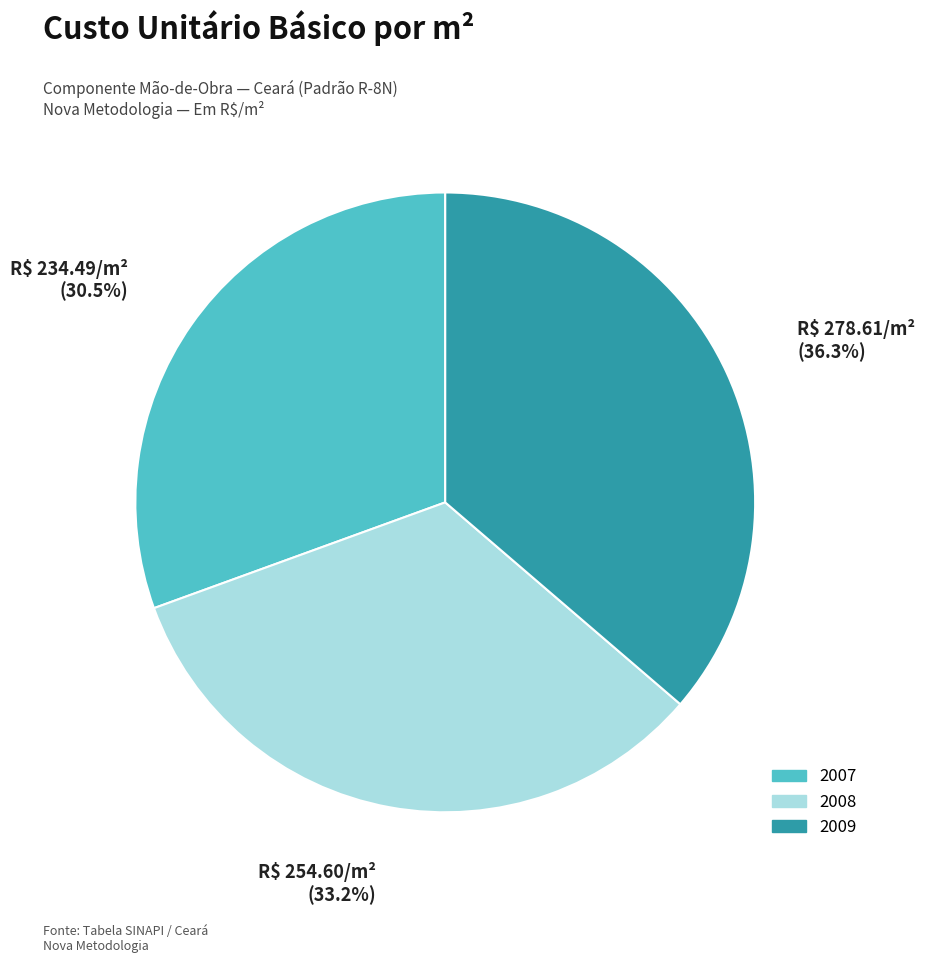

Does any single category account for the majority?

No